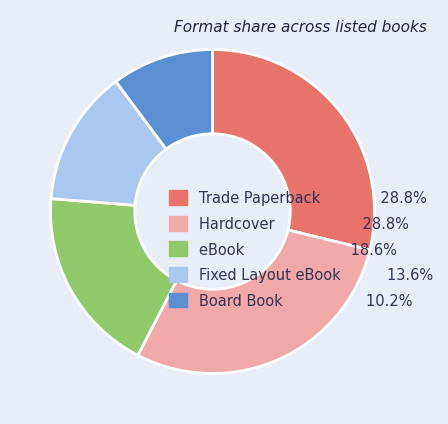

Is there a majority slice in this chart?

No